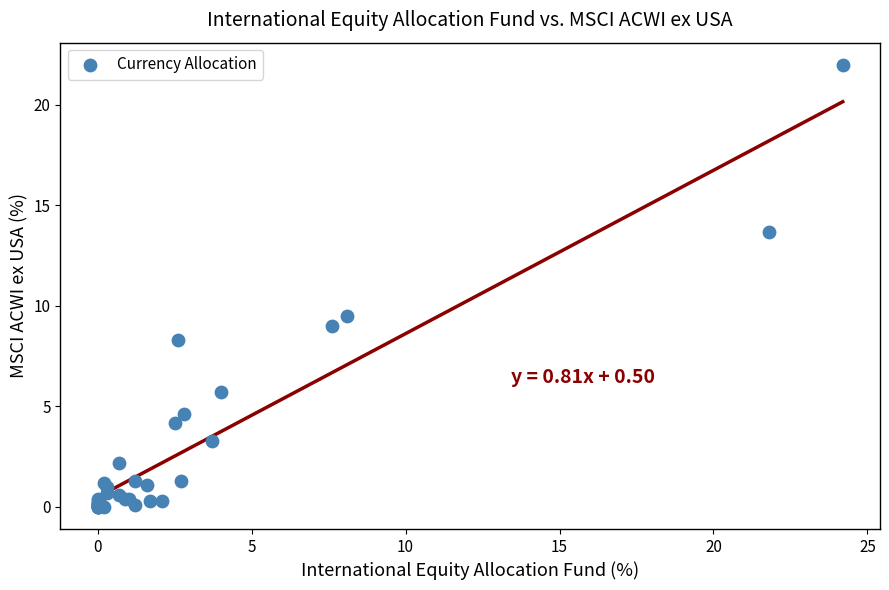

What Y value in the scatter plot is closest to 11?

9.5